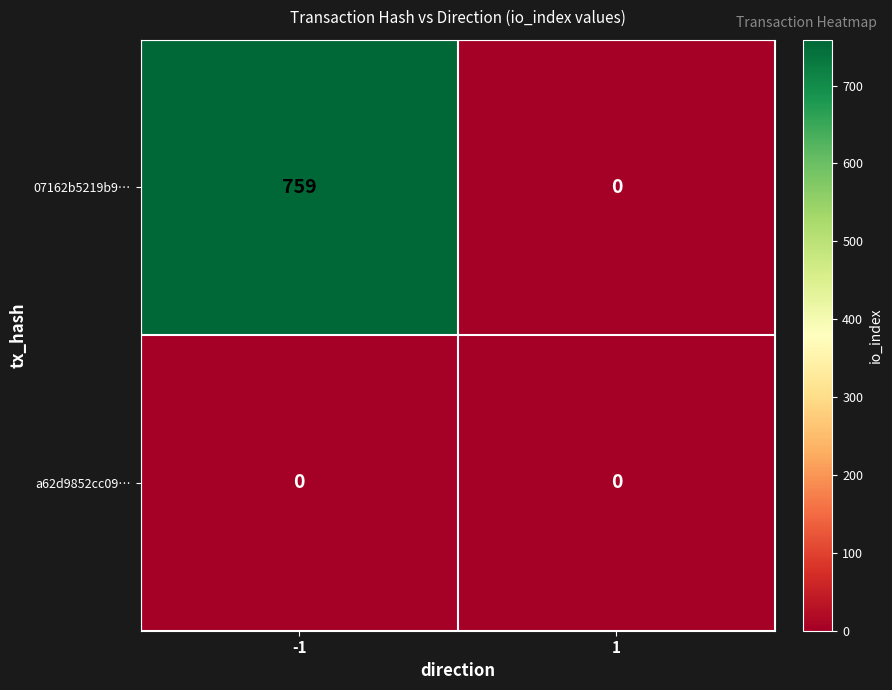

At how many categories does at least one series exceed 368?

1